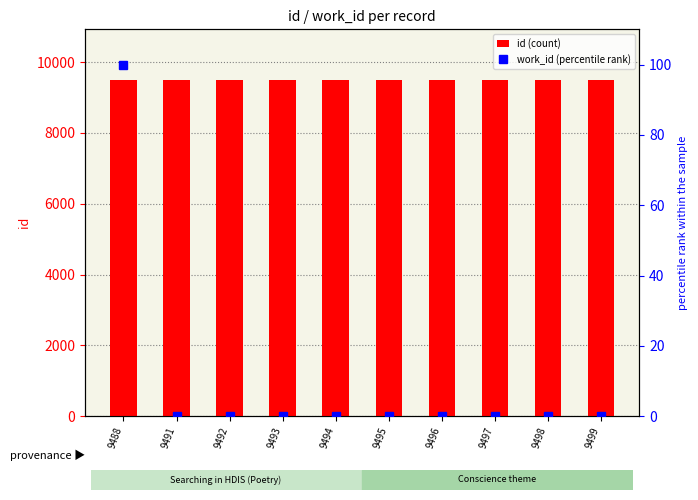

What is the difference between the highest and lowest values at 9499?

9499